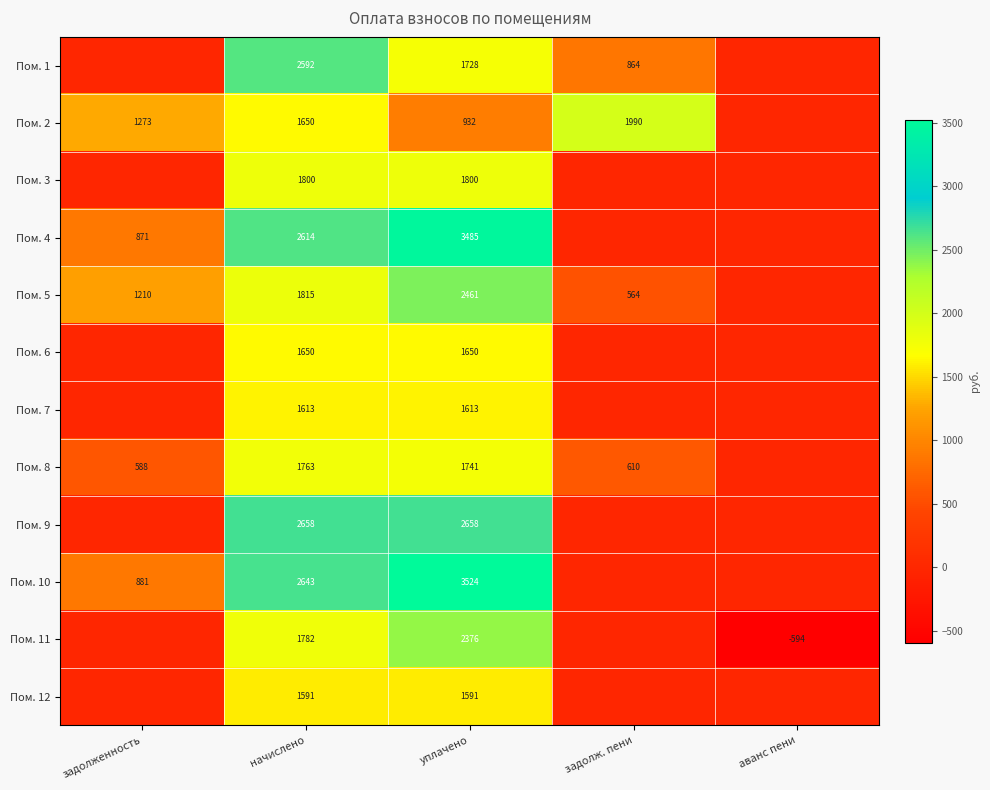

The value of Пом. 8 at задолж. пени is 1035. True or false?

False